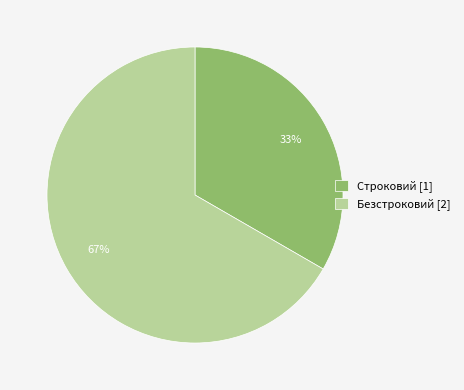

Which slice represents more than half of the pie?

Безстроковий